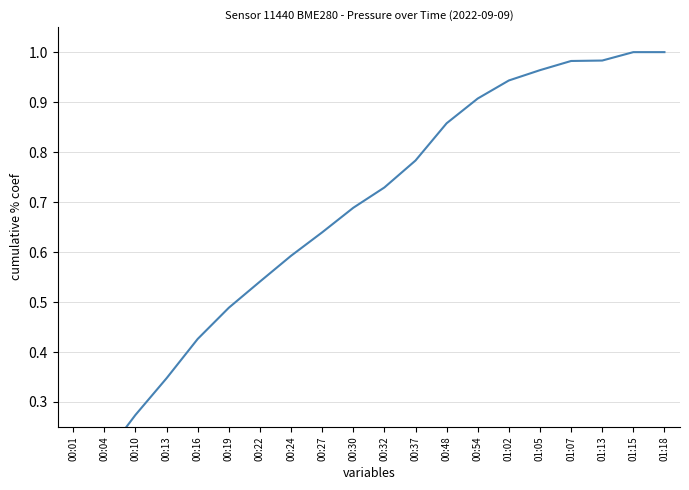

Rank the categories by value from highest to lowest.

01:15, 01:18, 01:13, 01:07, 01:05, 01:02, 00:54, 00:48, 00:37, 00:32, 00:30, 00:27, 00:24, 00:22, 00:19, 00:16, 00:13, 00:10, 00:04, 00:01